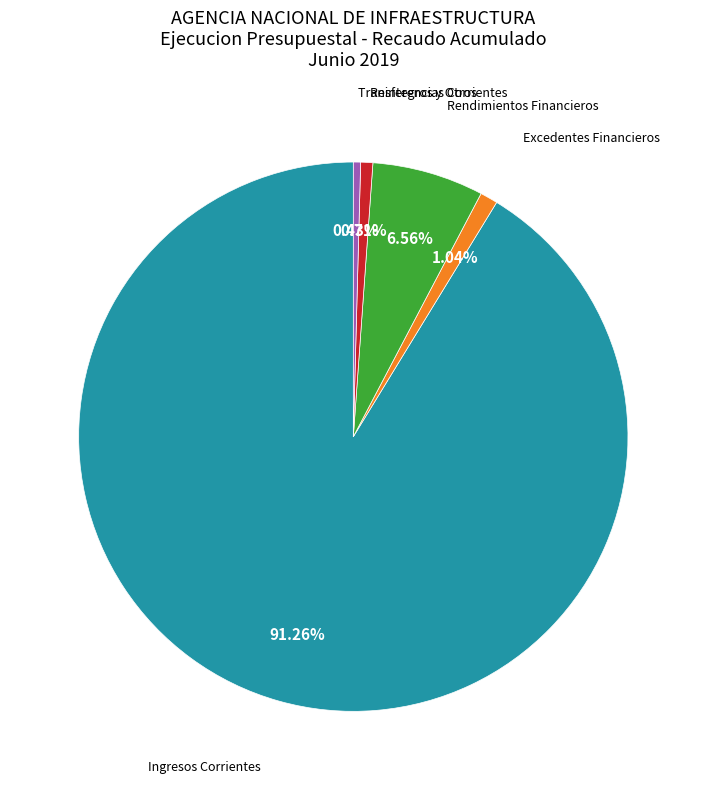

Is there any slice that represents more than half of the pie?

Yes